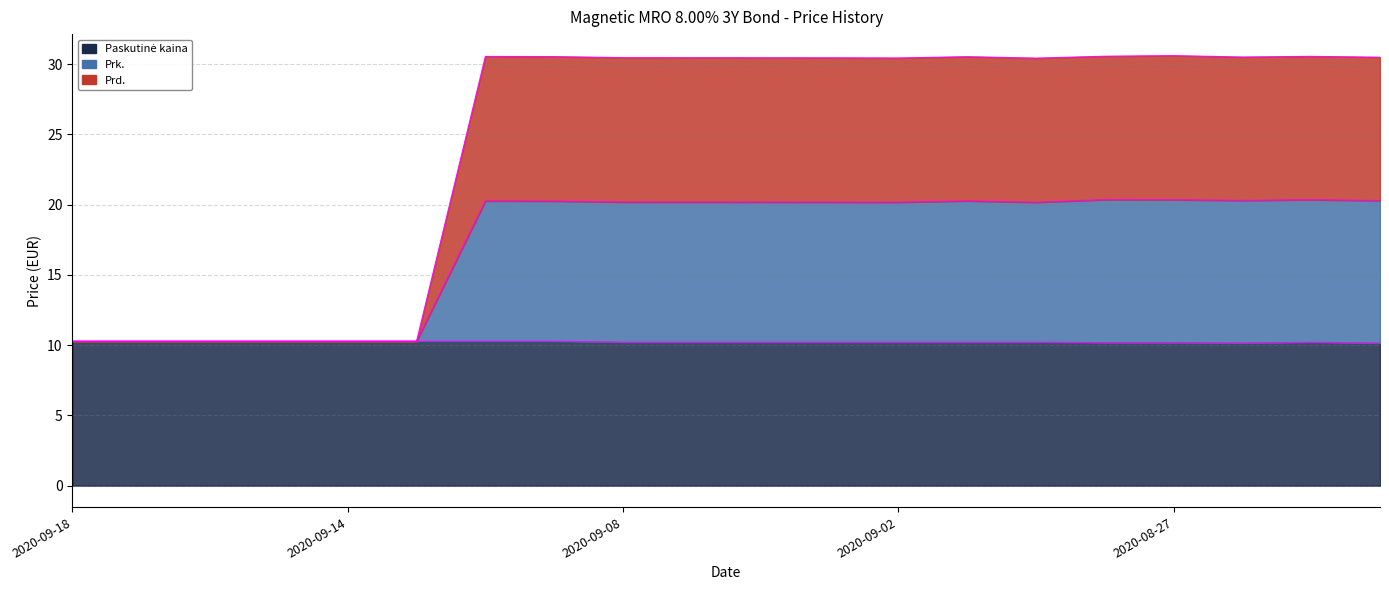

True or false: Prd. and Prk. cross at least once.

False